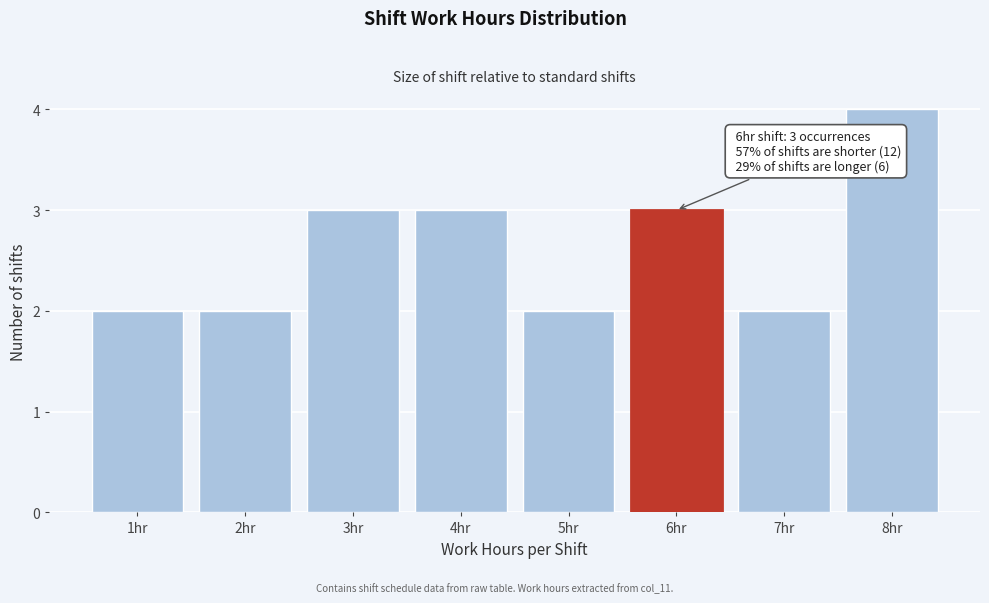

Which range on the x-axis has the tallest bar?

7.5 to 8.5